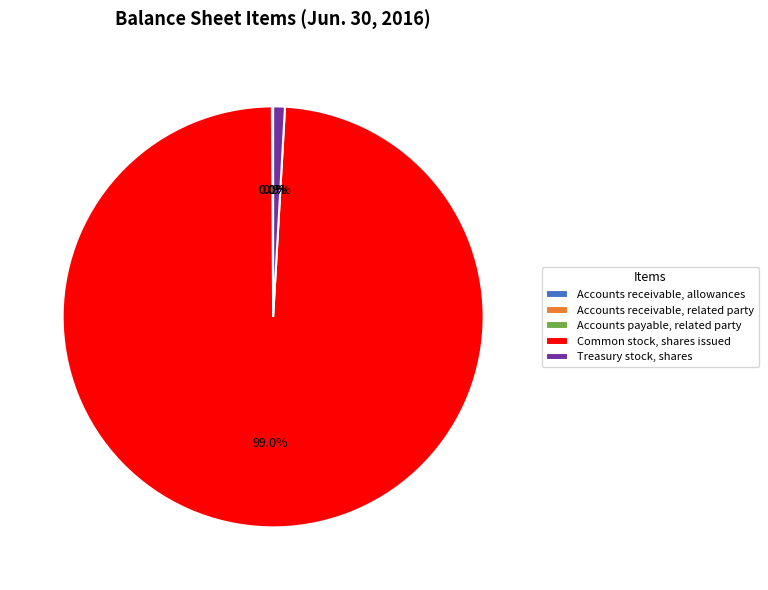

Does Treasury stock, shares account for over 50% of the chart?

No